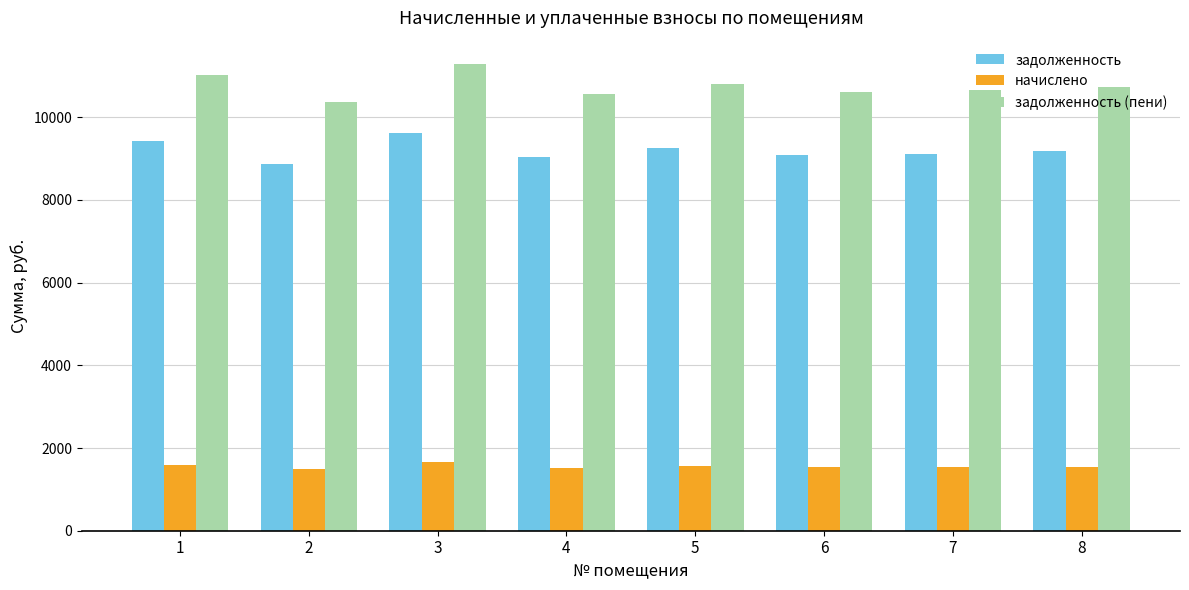

Are the bars grouped side by side (vs. stacked)?

Yes